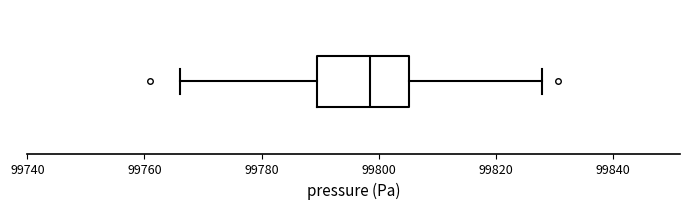

Where does the right whisker of the box end on the x-axis? The values are not printed on the chart, so give them approximately, as read against the axis.

99828